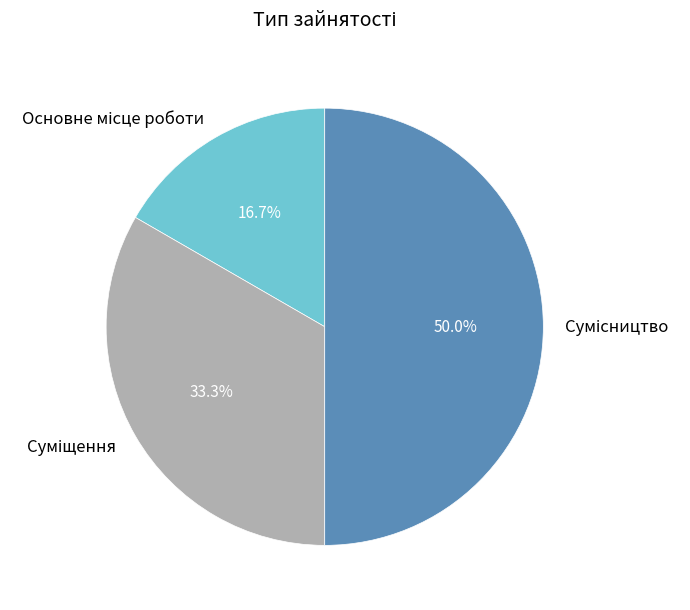

Which category has the biggest portion of the pie?

Сумісництво